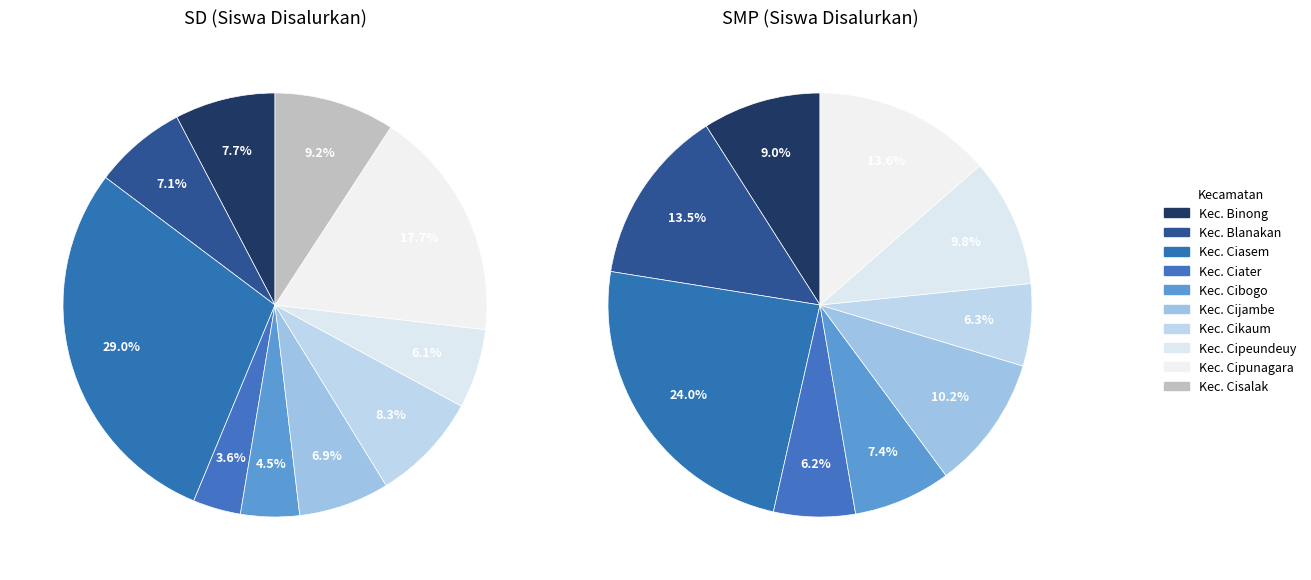

Is it true that Kec. Cisalak is 21% of the pie?

False